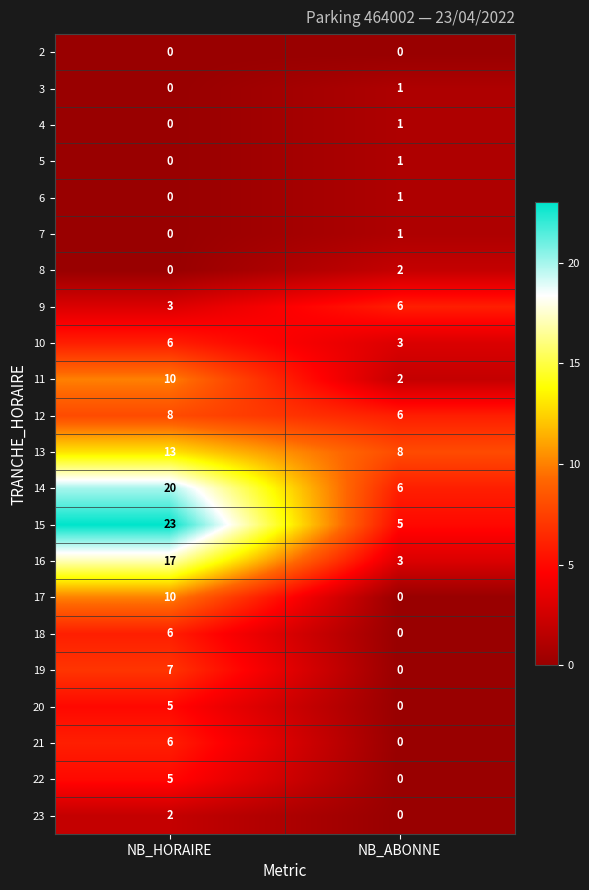

What is the spread (max minus min) of values at NB_HORAIRE?

23